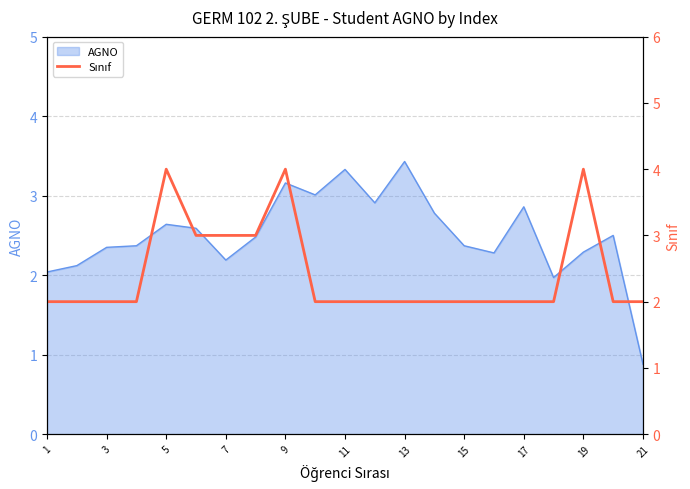

At which label does AGNO reach its minimum?

21